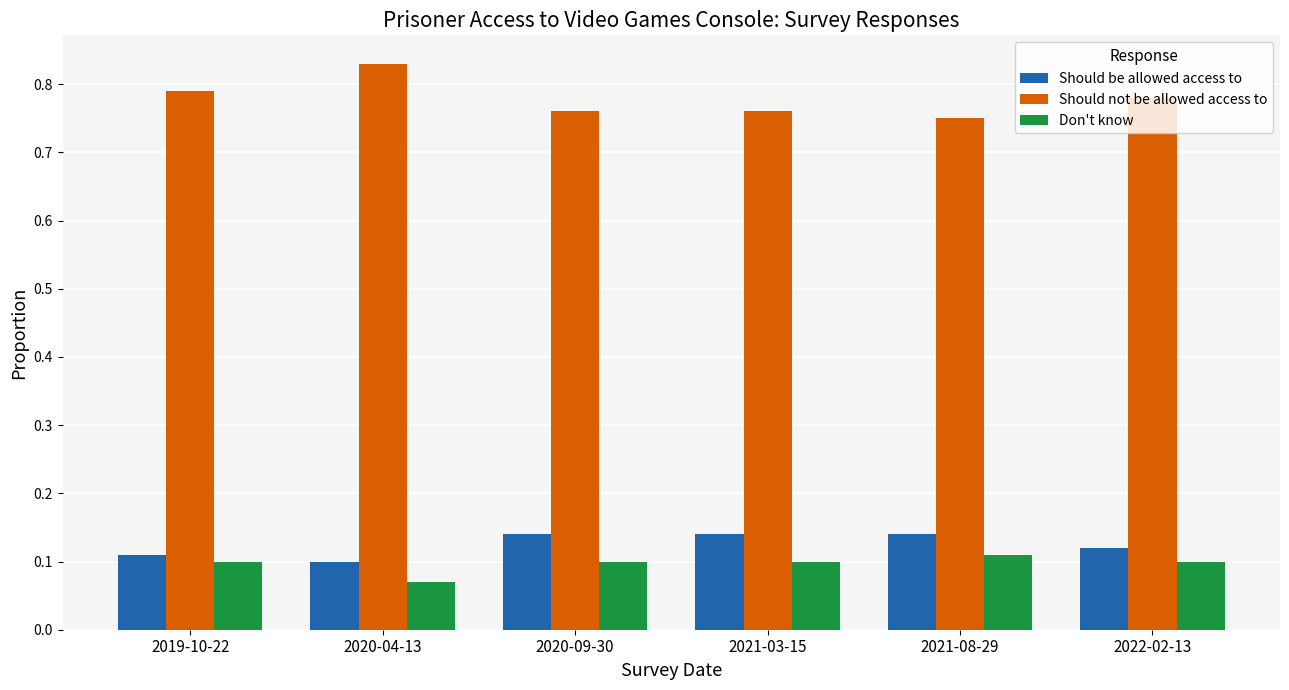

What position from the left is 2020-09-30?

3